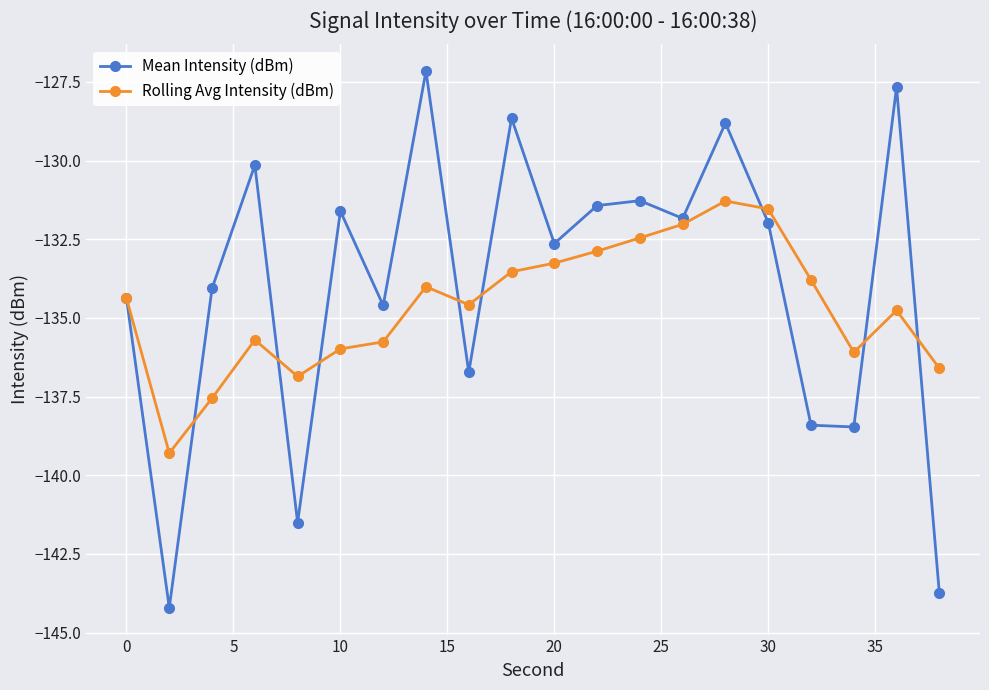

True or false: Rolling Avg Intensity (dBm) has more than 1 interior local peaks.

True